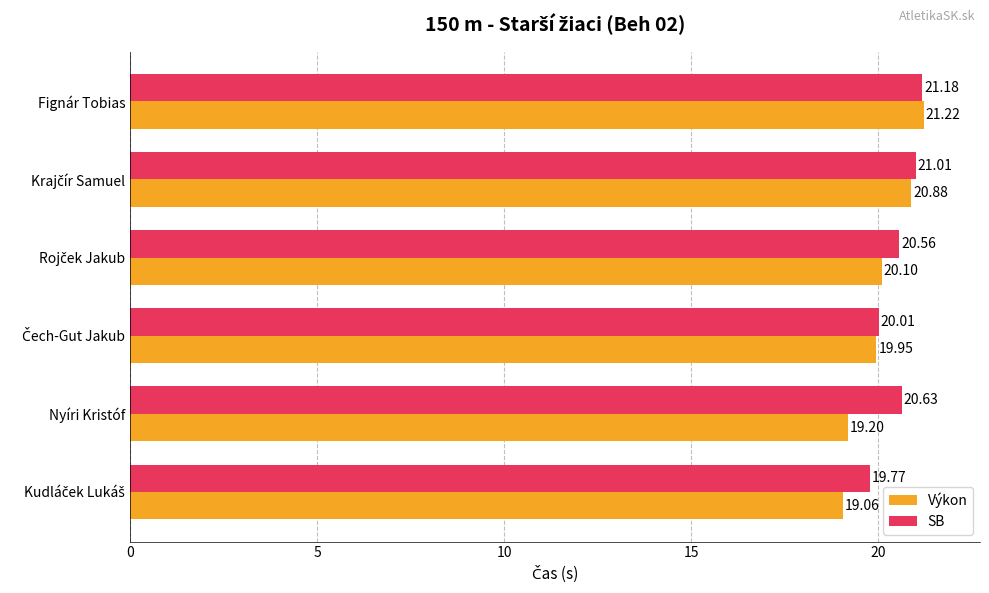

Which series has the largest total across all categories?

SB